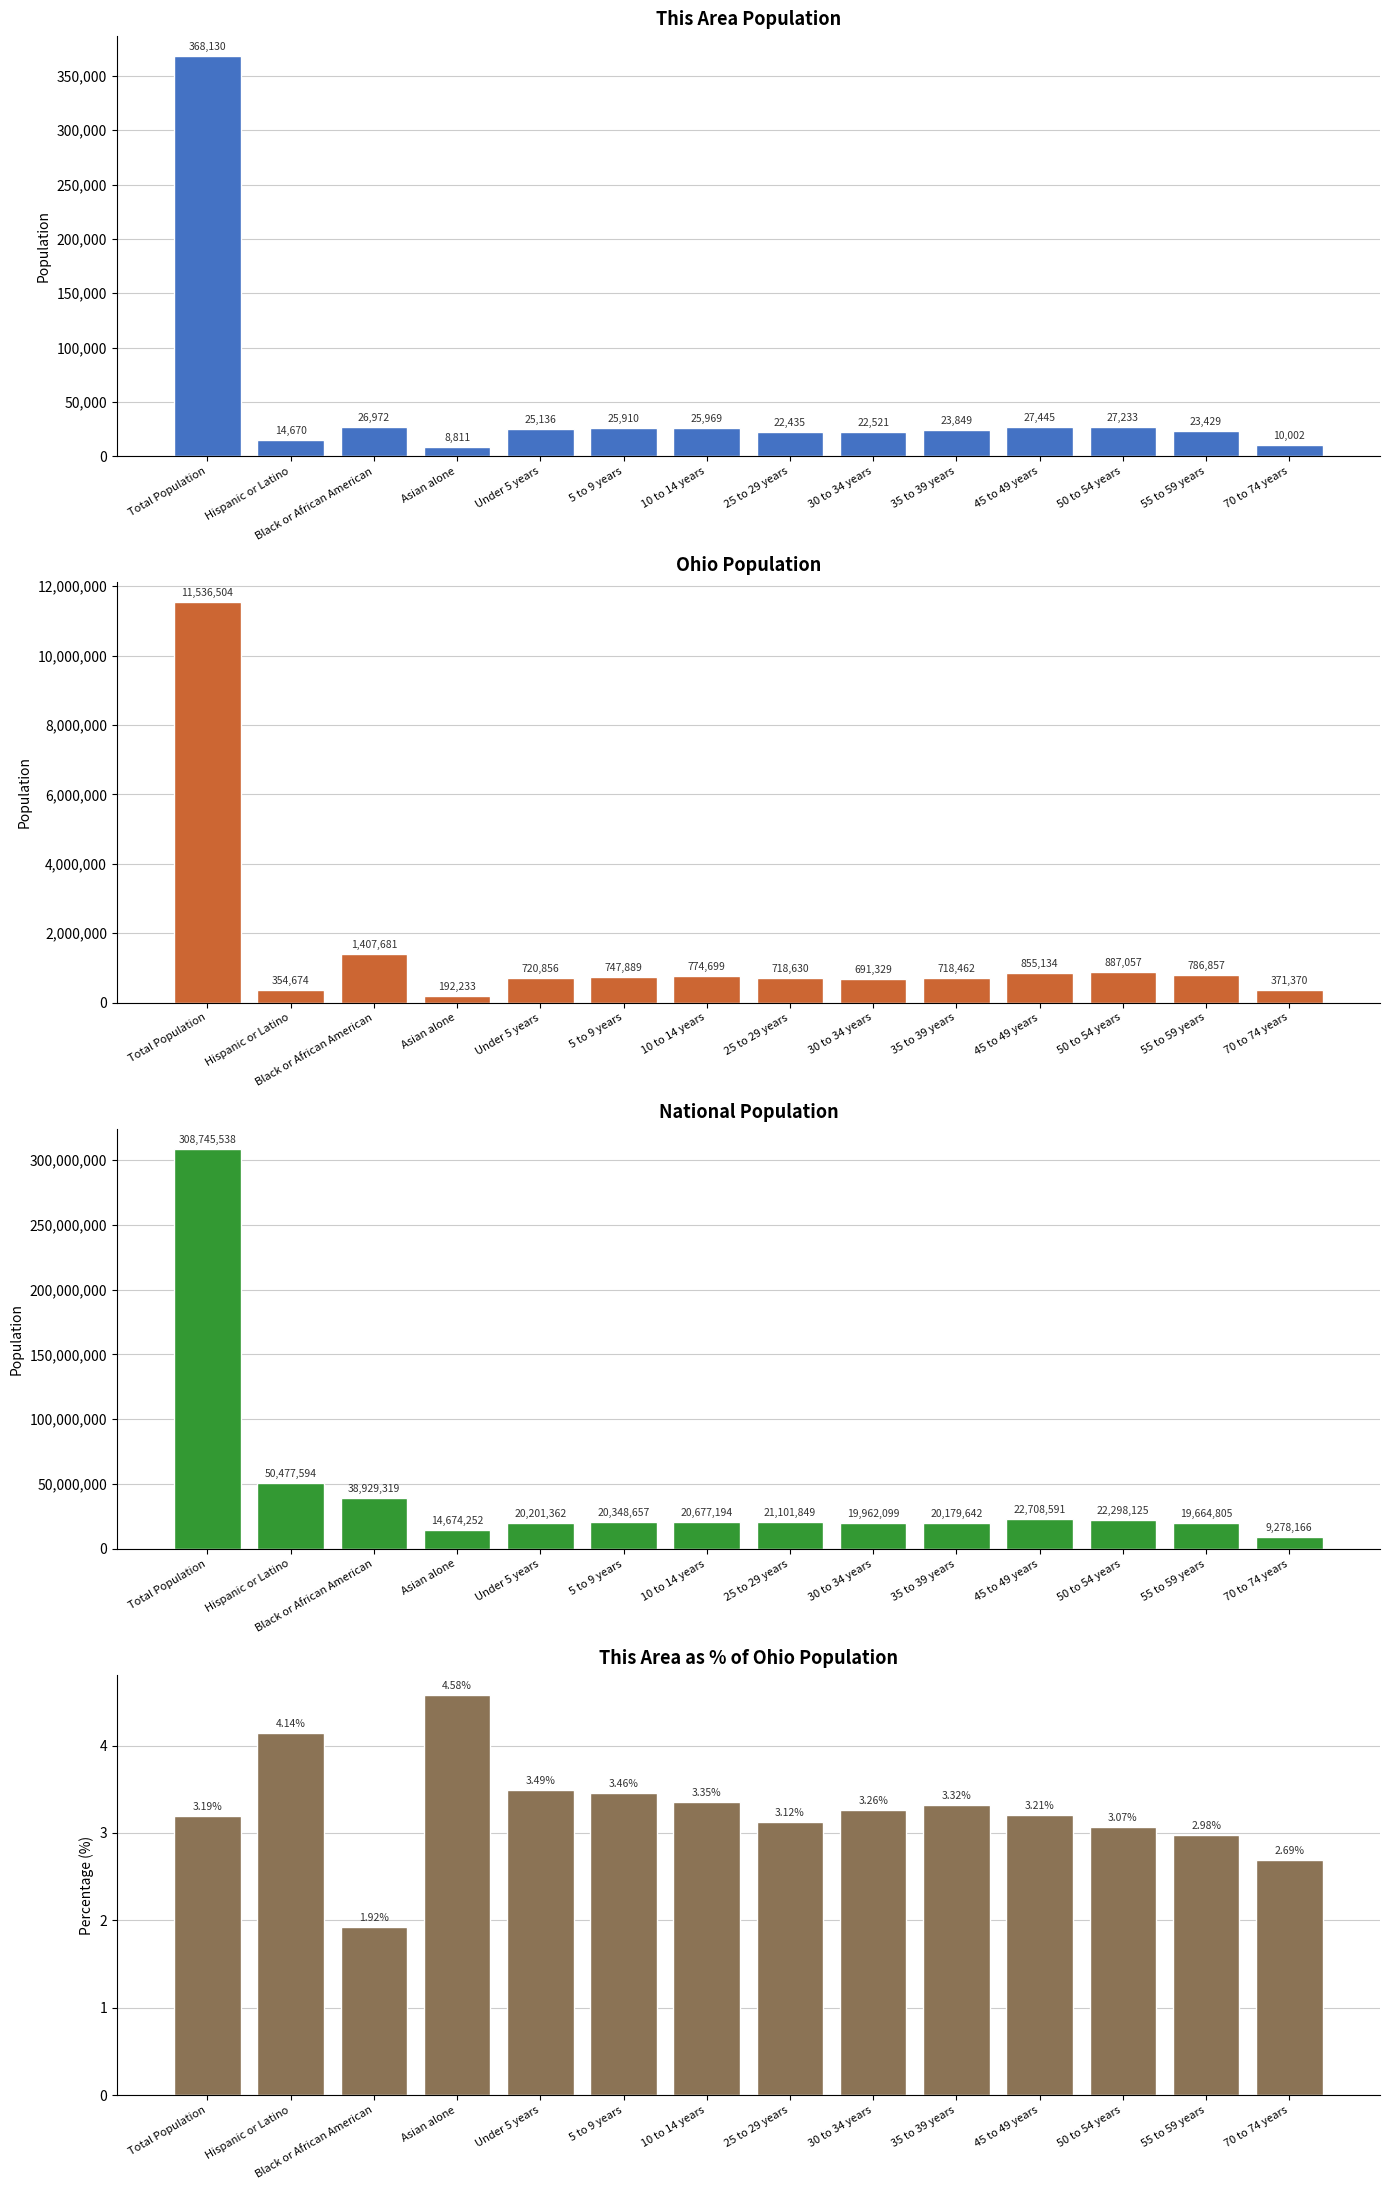

Reading left to right, extract all data points from this chart.

This Area: Total Population=368130.0	Hispanic or Latino=14670.0	Black or African American=26972.0	Asian alone=8811.0	Under 5 years=25136.0	5 to 9 years=25910.0	10 to 14 years=25969.0	25 to 29 years=22435.0	30 to 34 years=22521.0	35 to 39 years=23849.0	45 to 49 years=27445.0	50 to 54 years=27233.0	55 to 59 years=23429.0	70 to 74 years=10002.0
Ohio: Total Population=11536504.0	Hispanic or Latino=354674.0	Black or African American=1407681.0	Asian alone=192233.0	Under 5 years=720856.0	5 to 9 years=747889.0	10 to 14 years=774699.0	25 to 29 years=718630.0	30 to 34 years=691329.0	35 to 39 years=718462.0	45 to 49 years=855134.0	50 to 54 years=887057.0	55 to 59 years=786857.0	70 to 74 years=371370.0
National: Total Population=308745538.0	Hispanic or Latino=50477594.0	Black or African American=38929319.0	Asian alone=14674252.0	Under 5 years=20201362.0	5 to 9 years=20348657.0	10 to 14 years=20677194.0	25 to 29 years=21101849.0	30 to 34 years=19962099.0	35 to 39 years=20179642.0	45 to 49 years=22708591.0	50 to 54 years=22298125.0	55 to 59 years=19664805.0	70 to 74 years=9278166.0
This Area % of Ohio: Total Population=3.2	Hispanic or Latino=4.1	Black or African American=1.9	Asian alone=4.6	Under 5 years=3.5	5 to 9 years=3.5	10 to 14 years=3.4	25 to 29 years=3.1	30 to 34 years=3.3	35 to 39 years=3.3	45 to 49 years=3.2	50 to 54 years=3.1	55 to 59 years=3.0	70 to 74 years=2.7